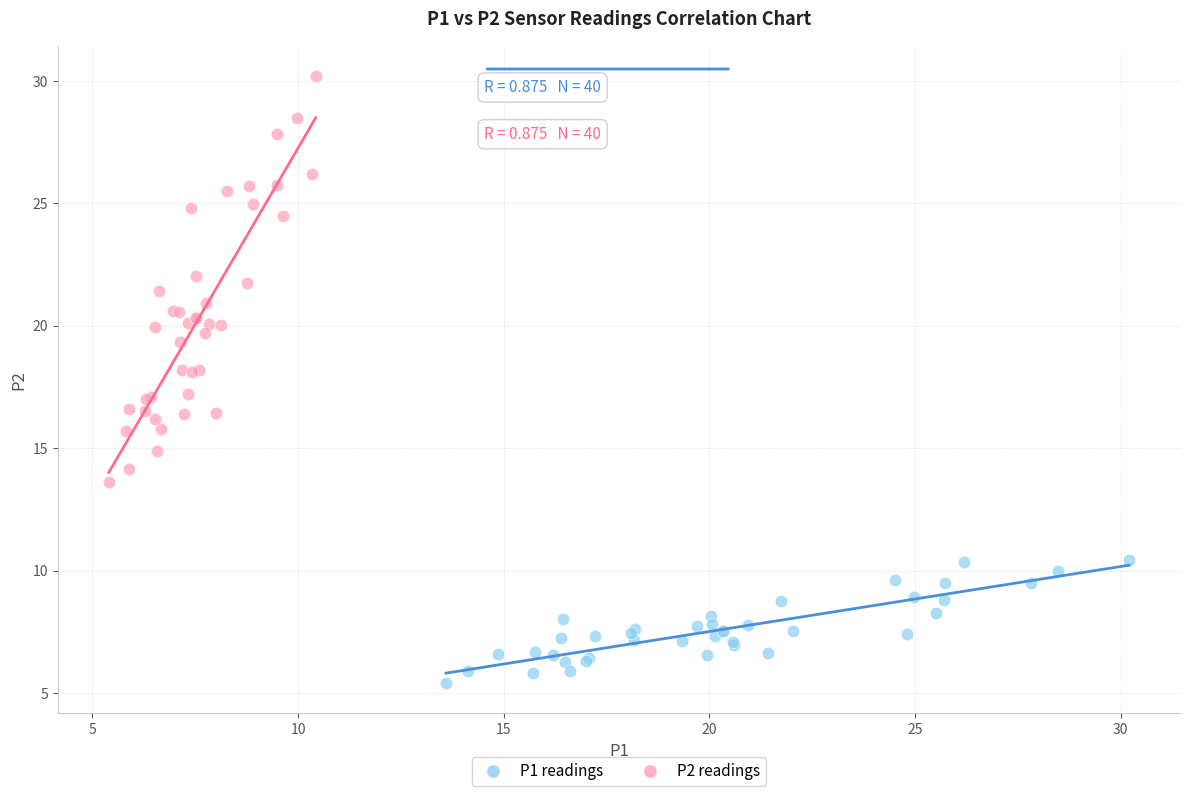

Which series contains the lowest Y value?

P1 readings